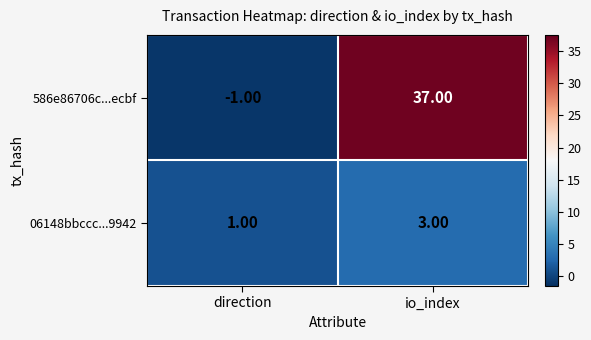

Rank the series at io_index from lowest to highest value.

06148bbccc...9942, 586e86706c...ecbf